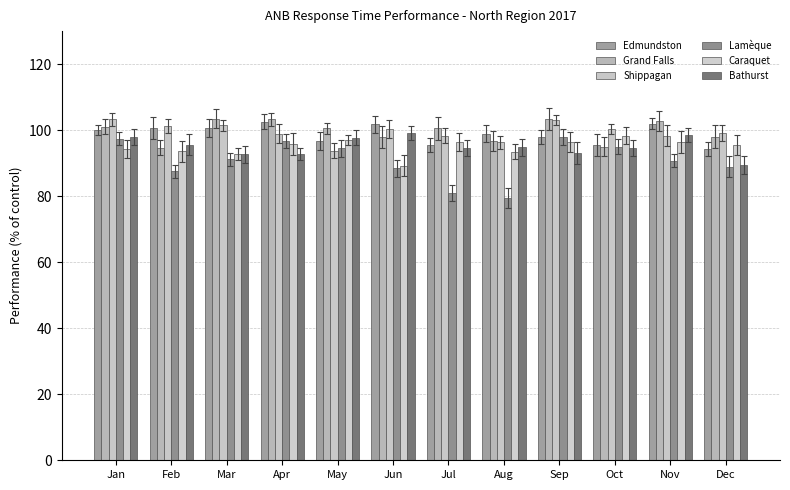

At how many categories does at least one series exceed 87?

12